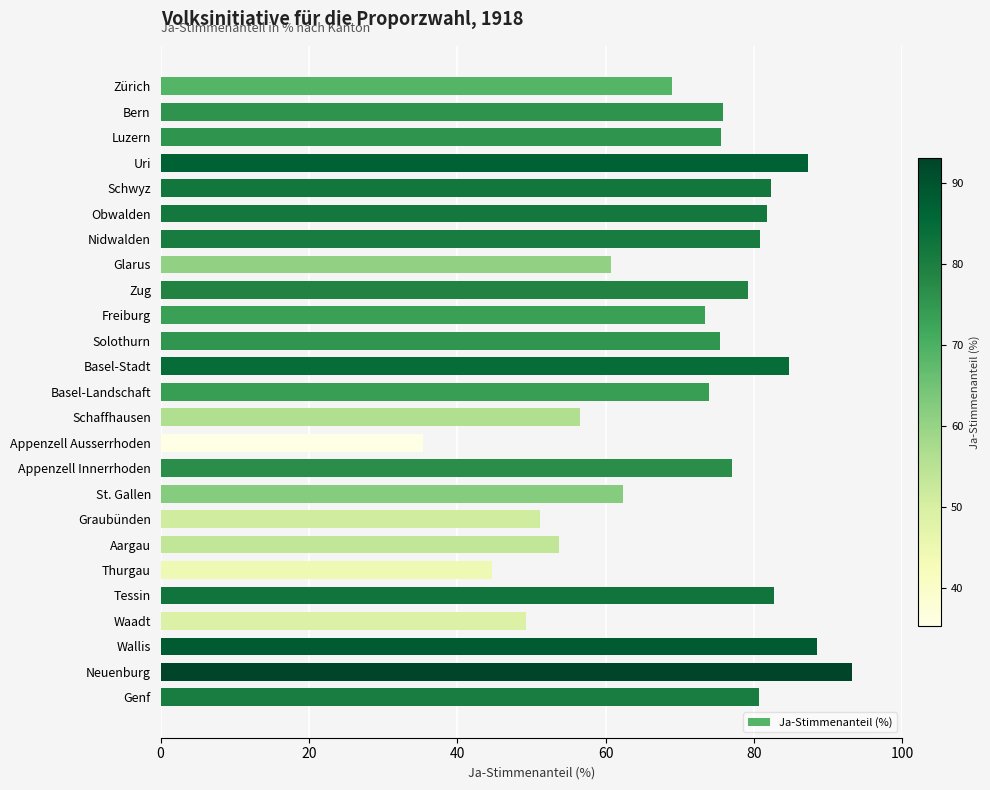

What is the average value?

71.0